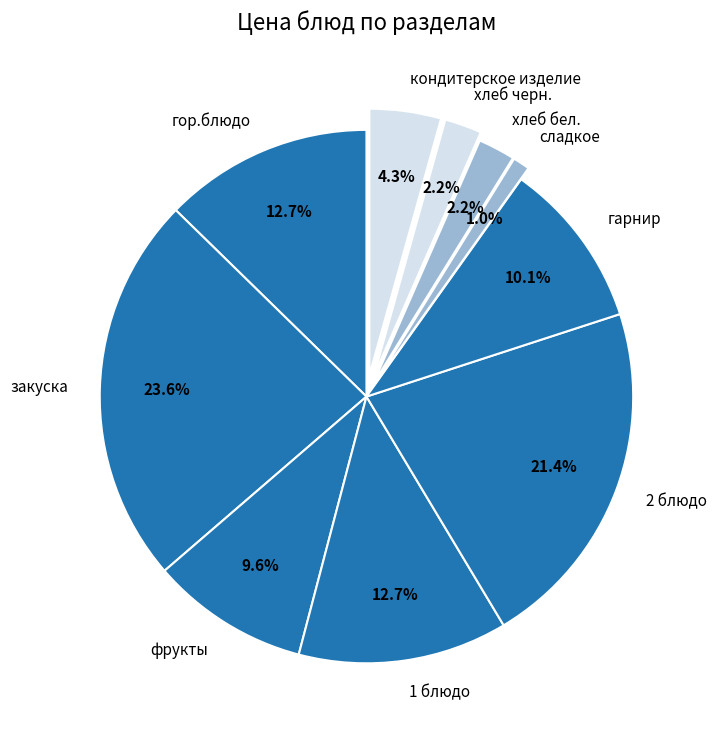

Which has a higher value, 2 блюдо or хлеб бел.?

2 блюдо